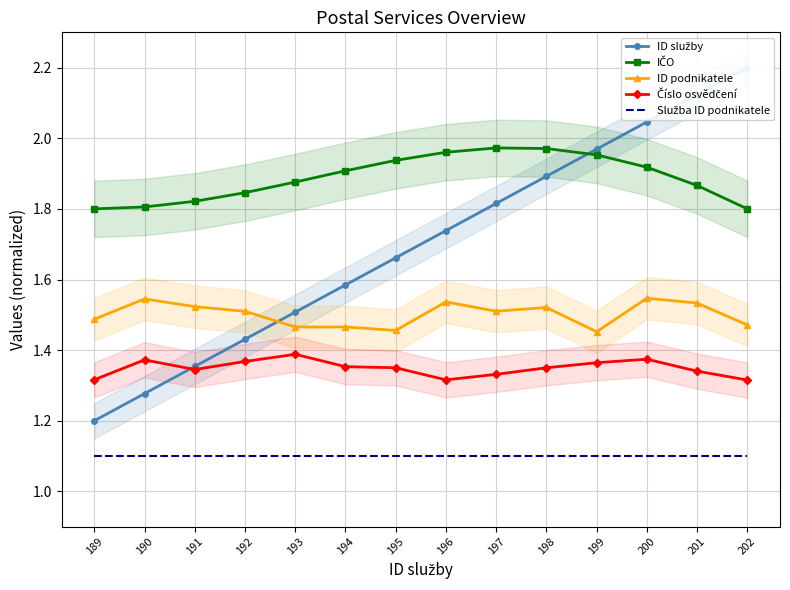

Is the value of ID podnikatele at 190 greater than the value of Služba ID podnikatele at 189?

Yes